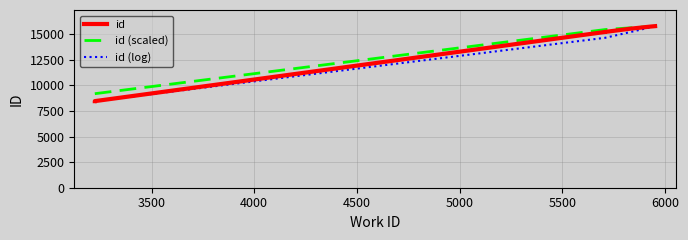

Which series changed the most between 4500 and 6000?

id (log)